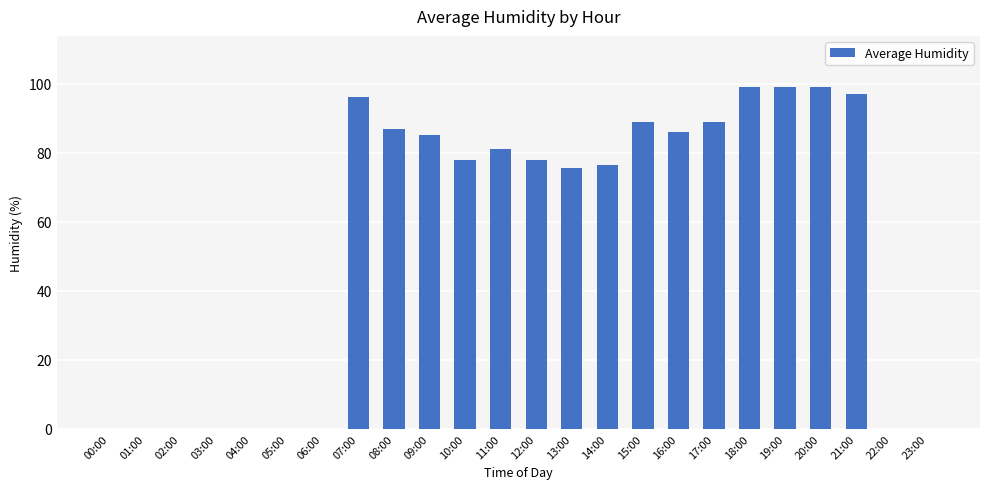

What is the change in value from 06:00 to 14:00?

+76.5